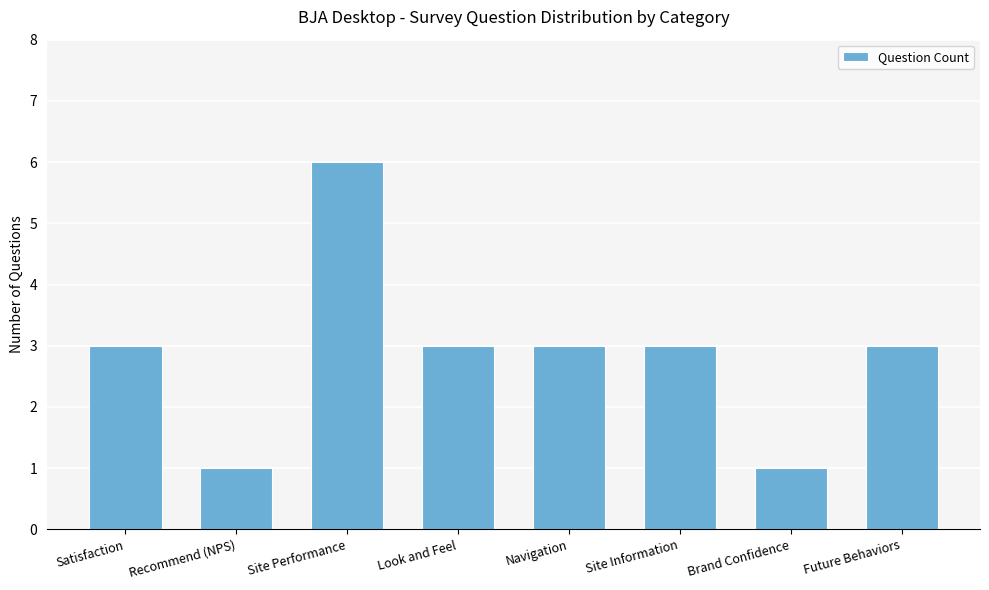

What is the sum of all values?

23